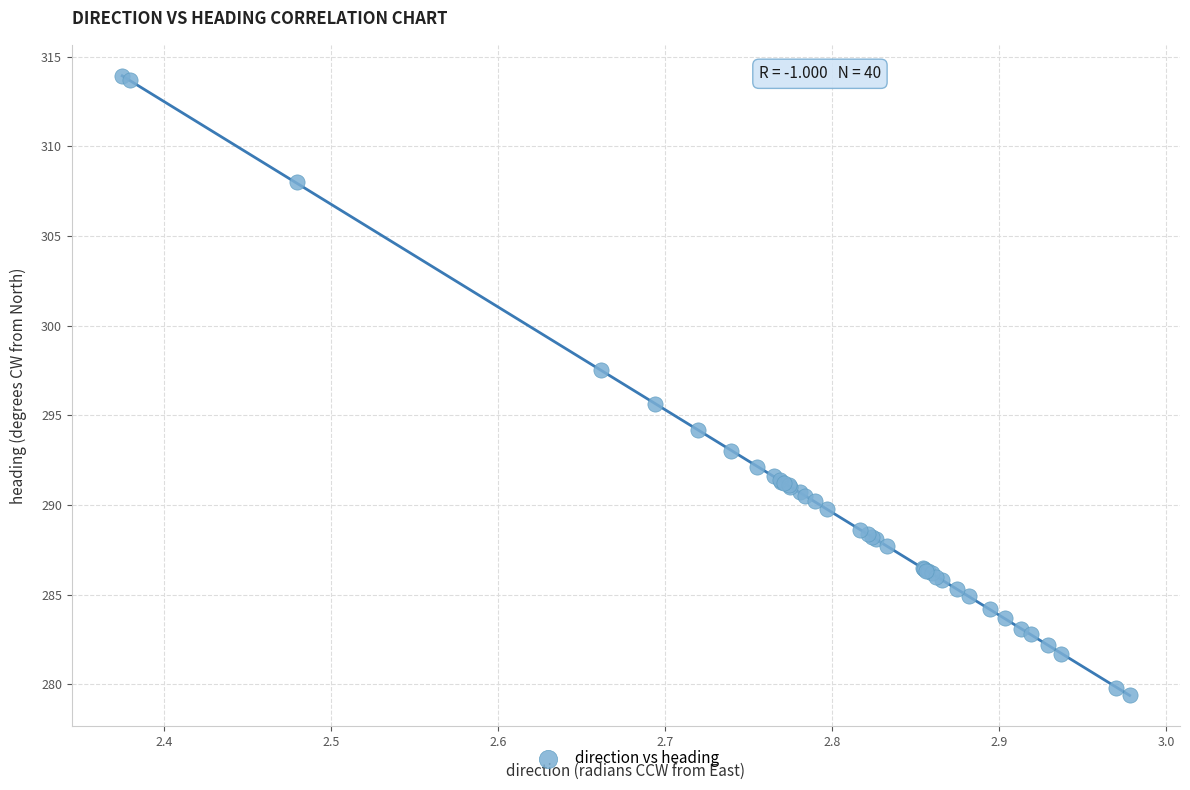

What Y value in the scatter plot is closest to 296?

295.6